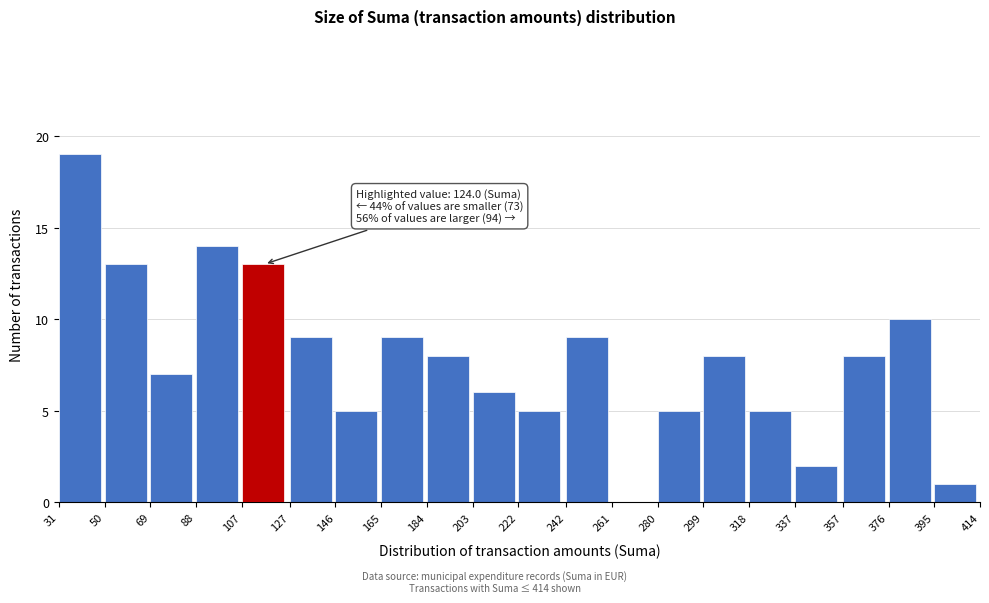

Which range on the x-axis has the tallest bar?

31 to 50